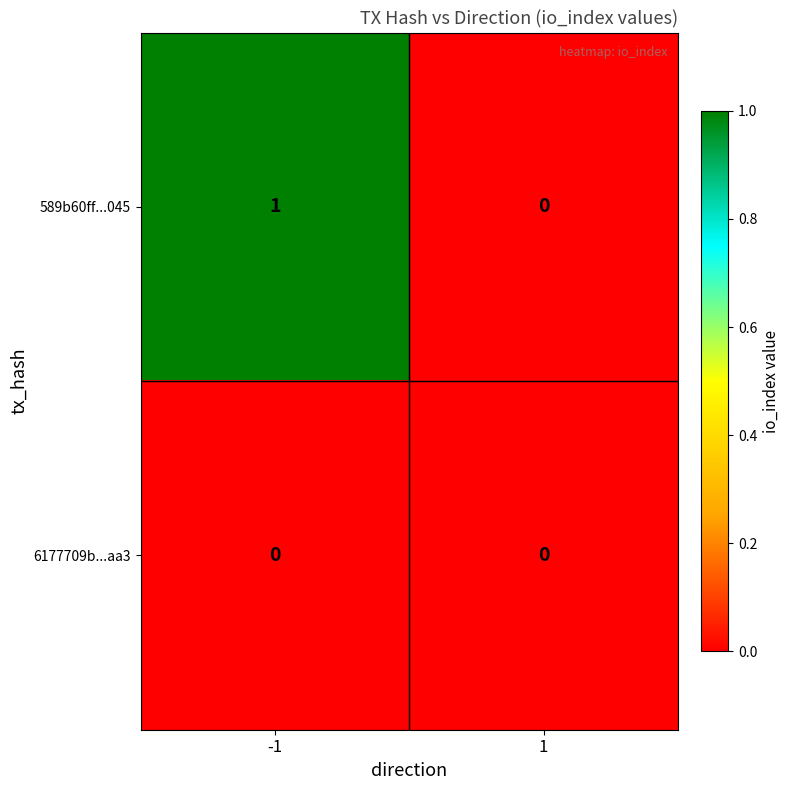

Between -1 and 1, which series saw the biggest shift?

589b60ff...045